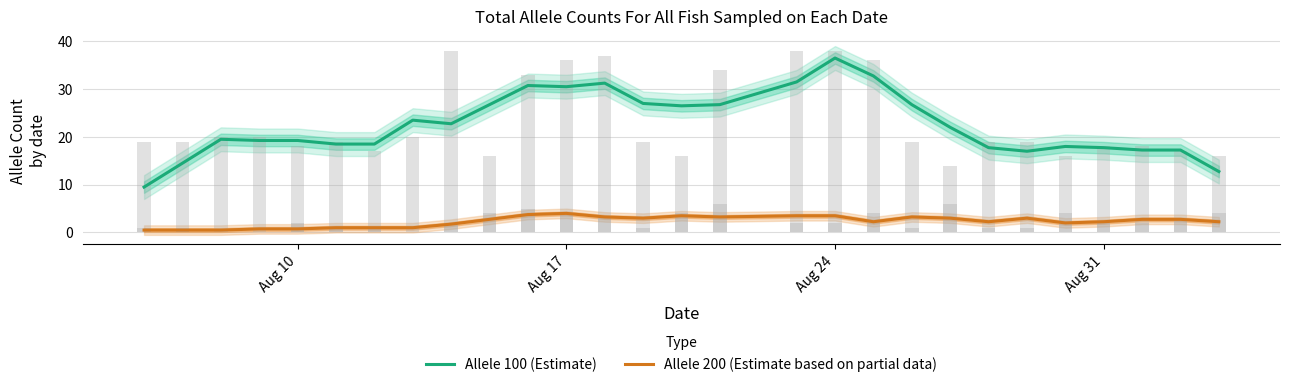

True or false: Allele 200 (Estimate based on partial data) and Allele 100 (Estimate) cross at least once.

False